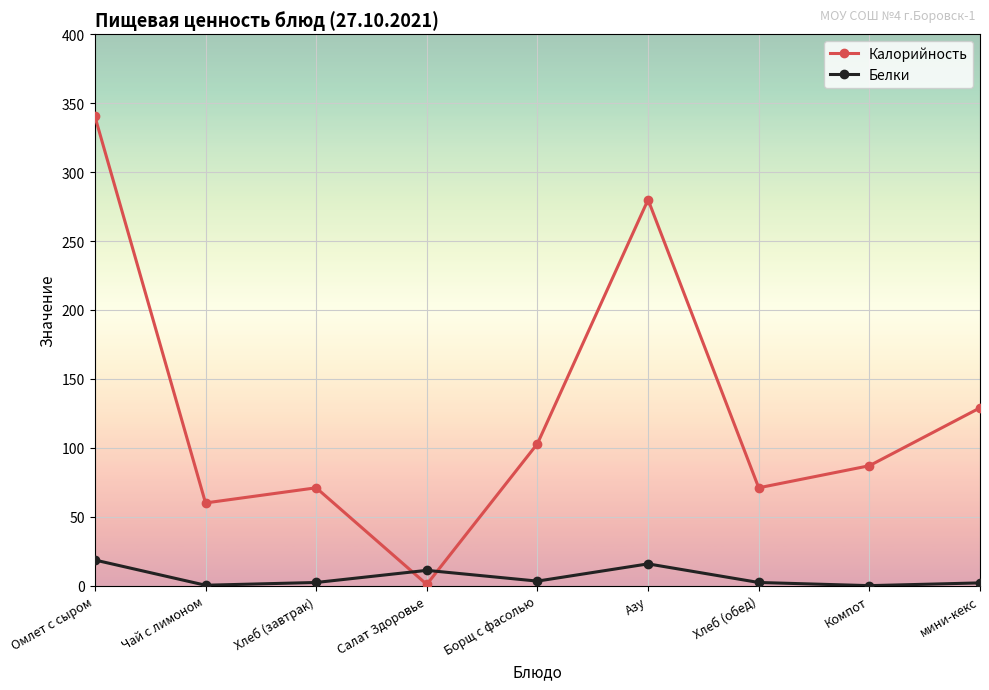

What is the value of the Калорийность point at the 1st from the left?

340.5